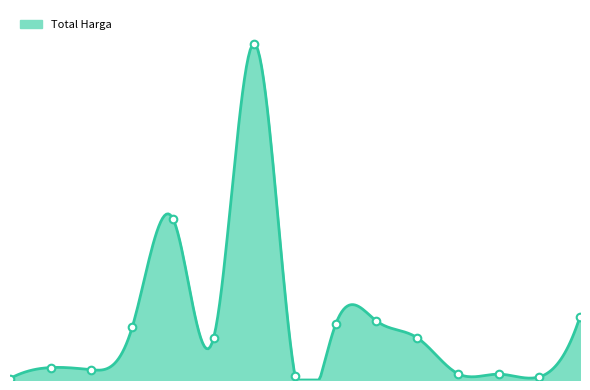

Between 2021-11-03 and 2021-11-07, which is larger?

2021-11-07